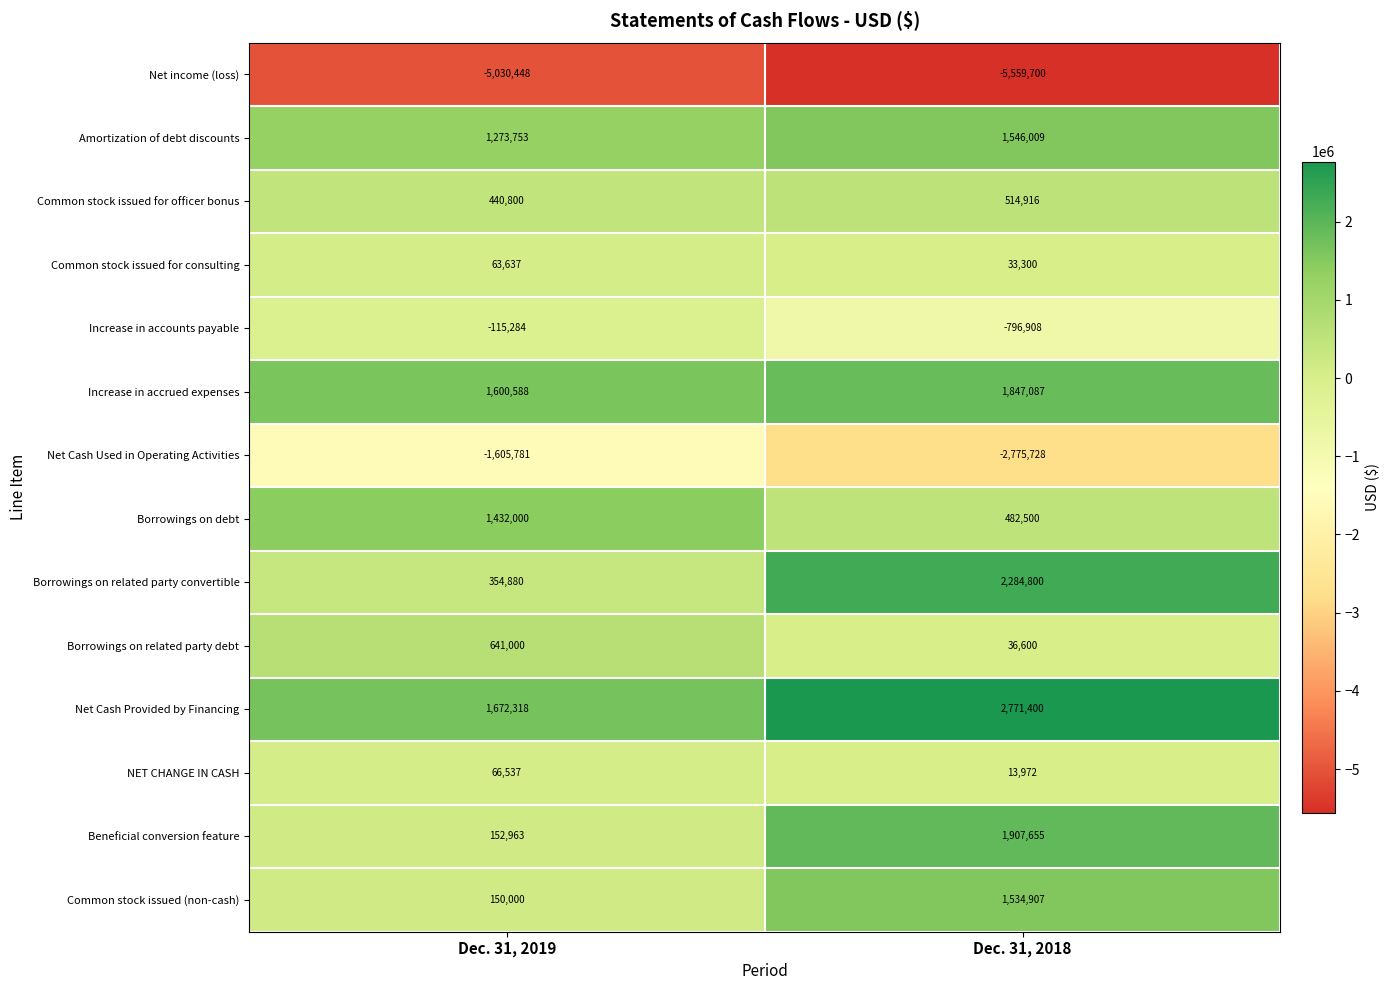

What is the total value across all series at Dec. 31, 2018?

3840810